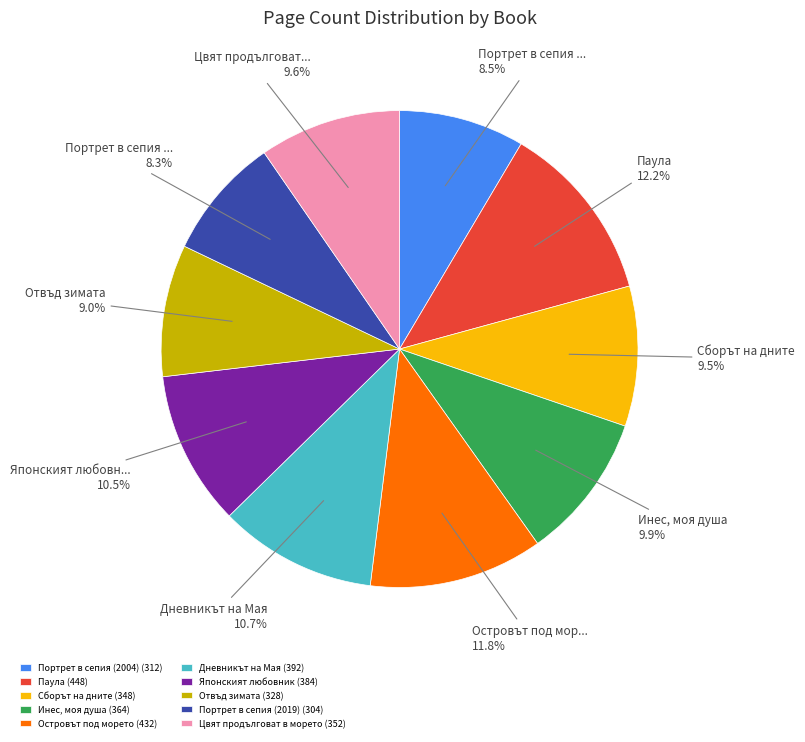

To the nearest percent, what is the difference between the Паула and Дневникът на Мая slice percentages?

2%